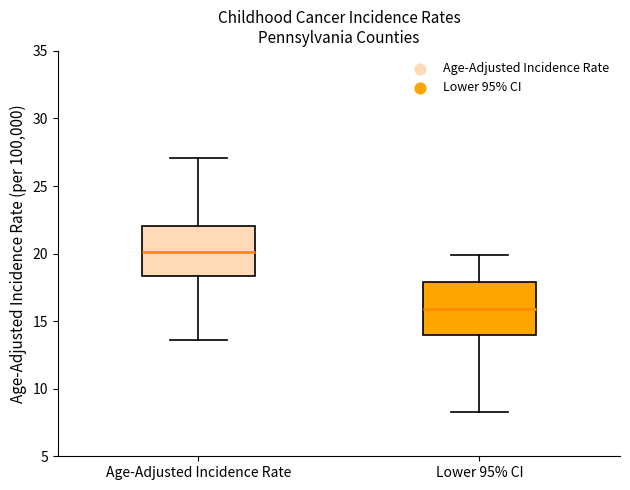

Reading left to right, transcribe this box plot: for each box, give where its median line is, the range the box spans, and where its two whiskers end, as read against the y-axis. The values are not printed on the chart, so give them approximately, as read against the axis.

Age-Adjusted Incidence Rate: median 20.0, box 18.5 to 22.0, whiskers 13.5 to 27.0
Lower 95% CI: median 16.0, box 14.0 to 18.0, whiskers 8.5 to 20.0